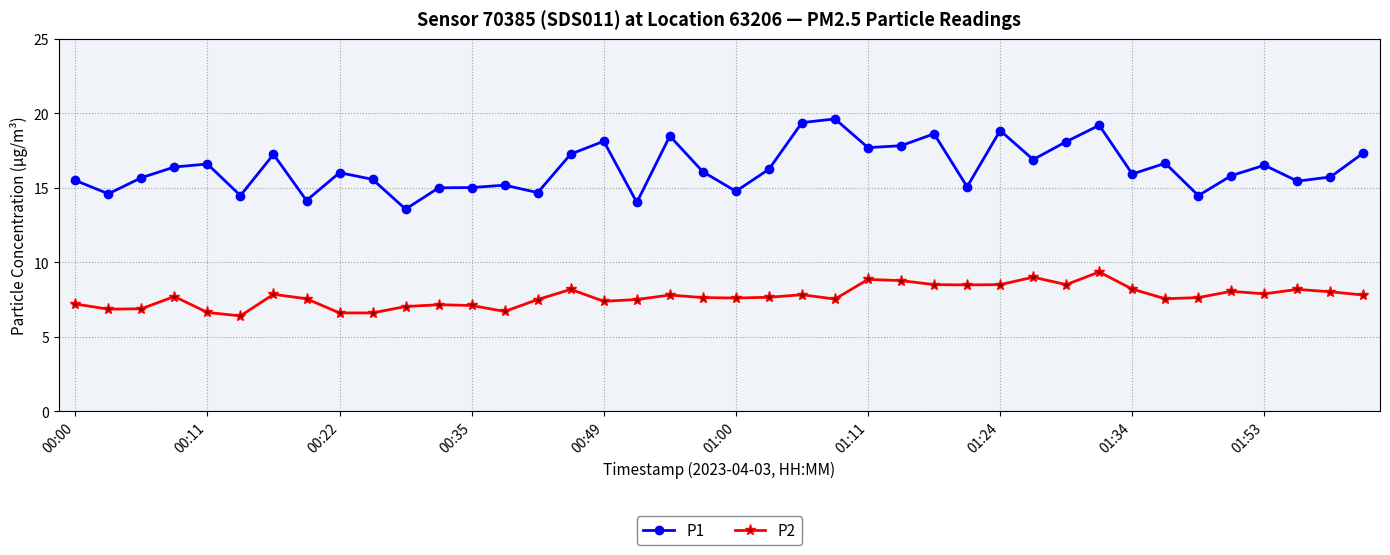

Rank the series by their average value, from lowest to highest.

P2, P1